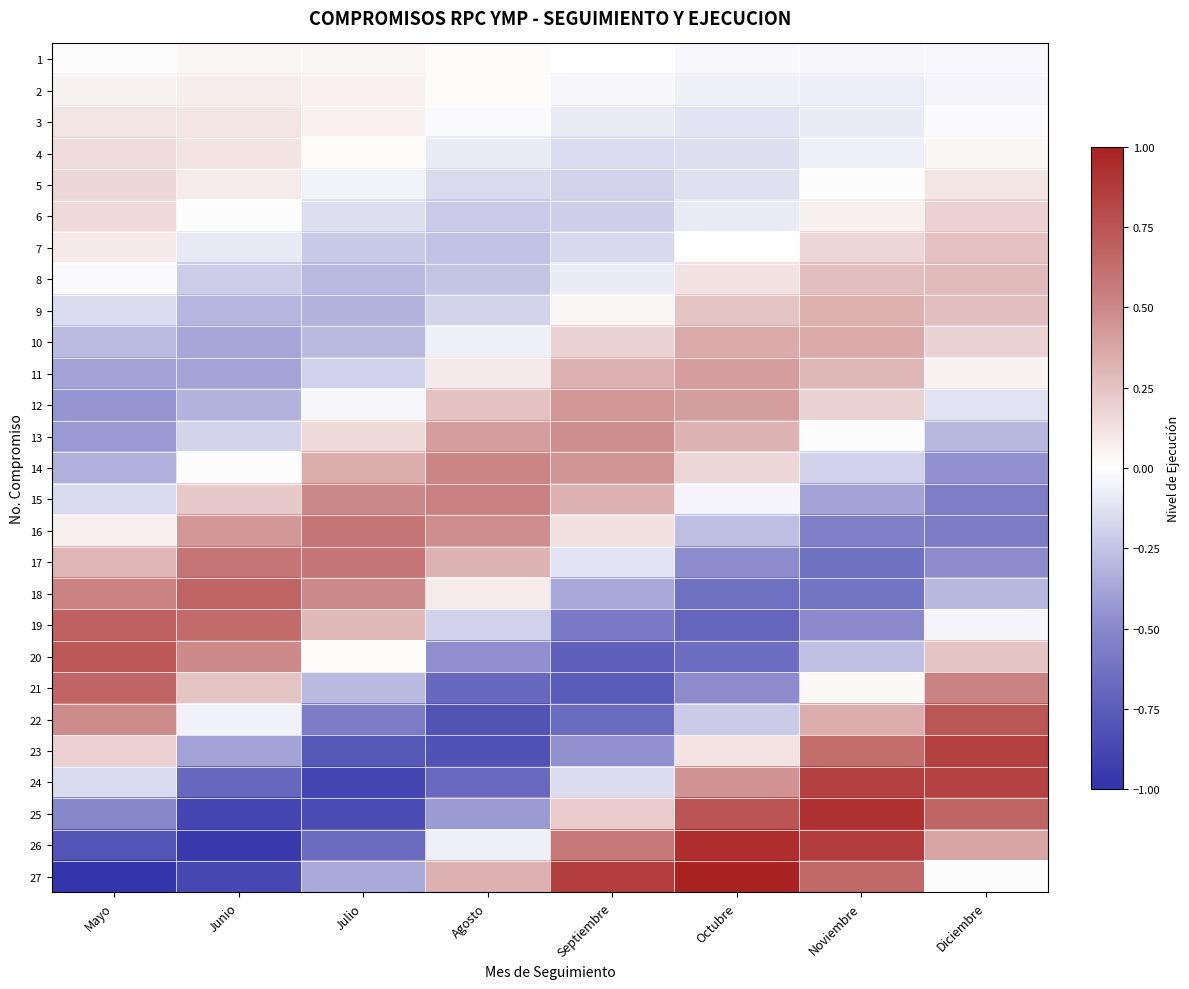

Between Agosto and Noviembre, which series saw the biggest shift?

24